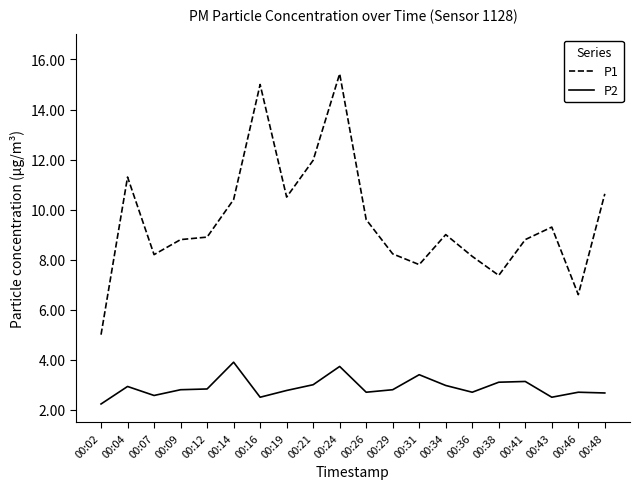

What is the maximum value for P2?

3.9